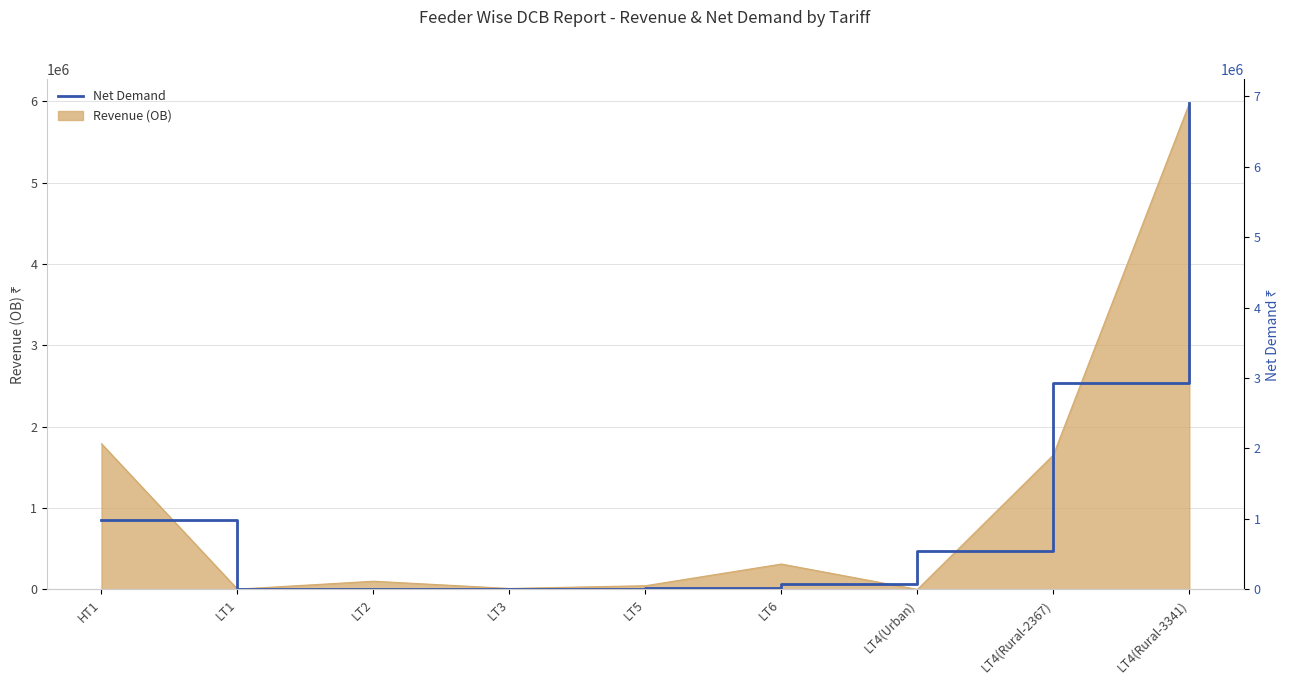

Rank the categories by value from lowest to highest.

LT3, LT2, LT1, LT5, LT6, LT4(Urban), HT1, LT4(Rural-2367), LT4(Rural-3341)